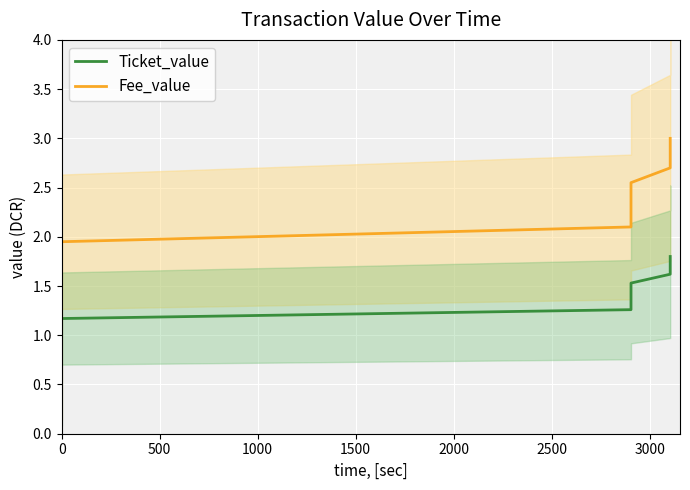

Is this an area chart (filled region under the line)?

No